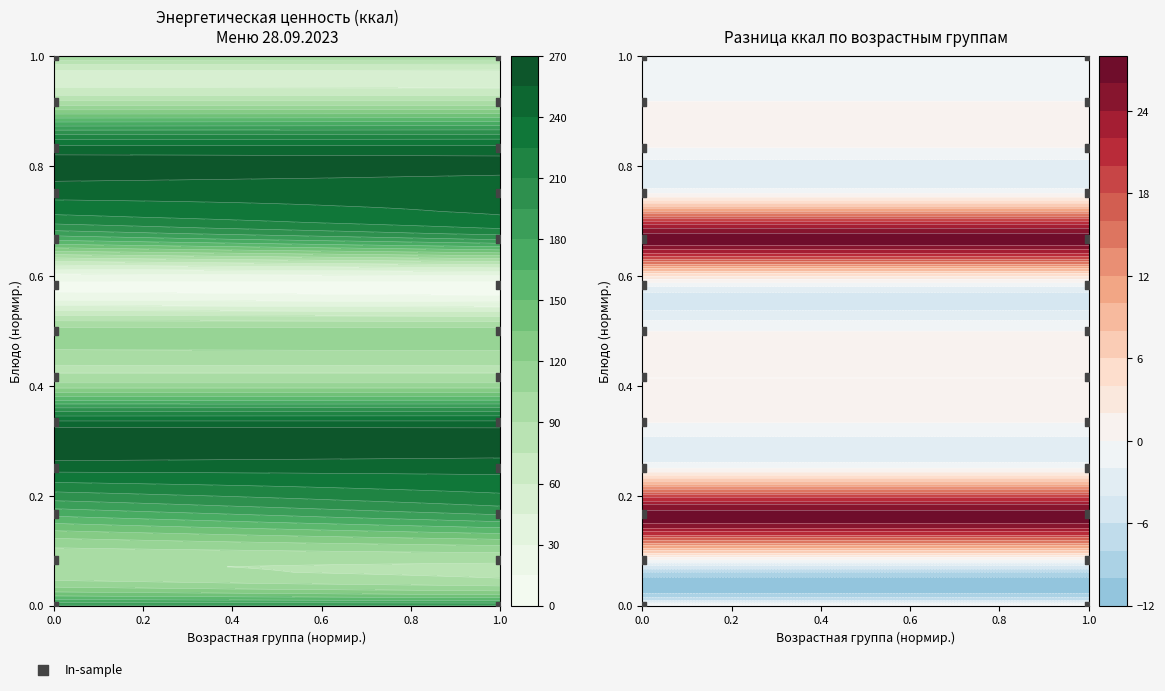

How many series are shown in this chart?

1